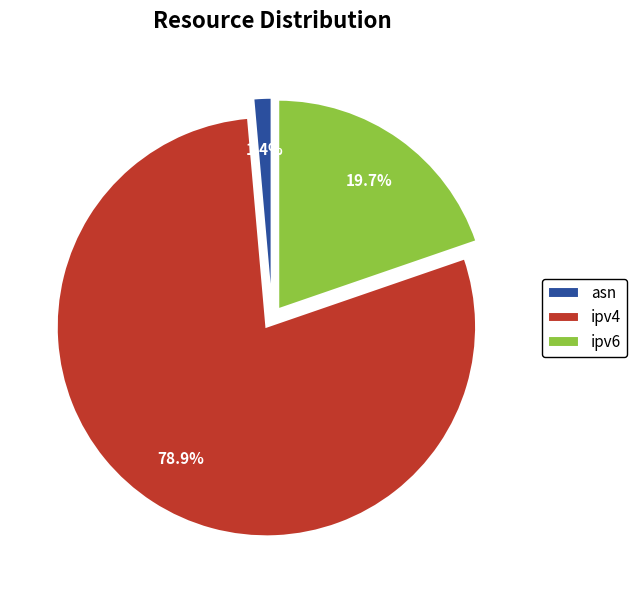

True or false: ipv4 accounts for 79% of the total.

True